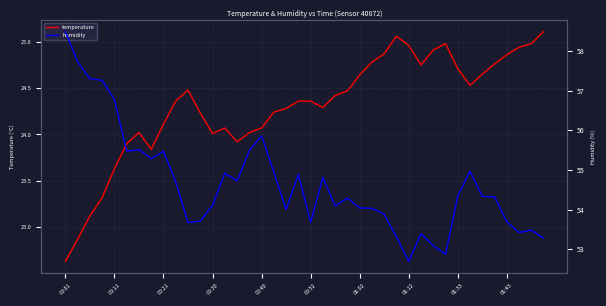

Is this an area chart (filled region under the line)?

No